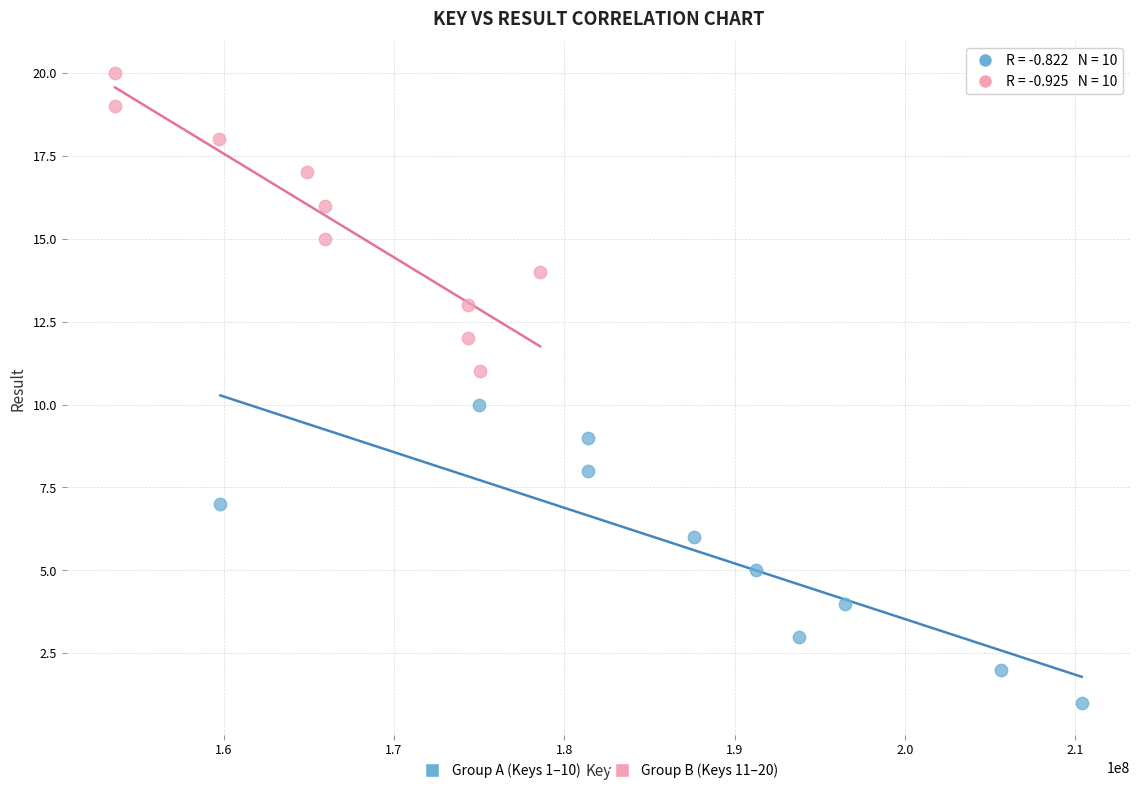

Which series reaches the maximum Y coordinate?

Group B (Keys 11–20)